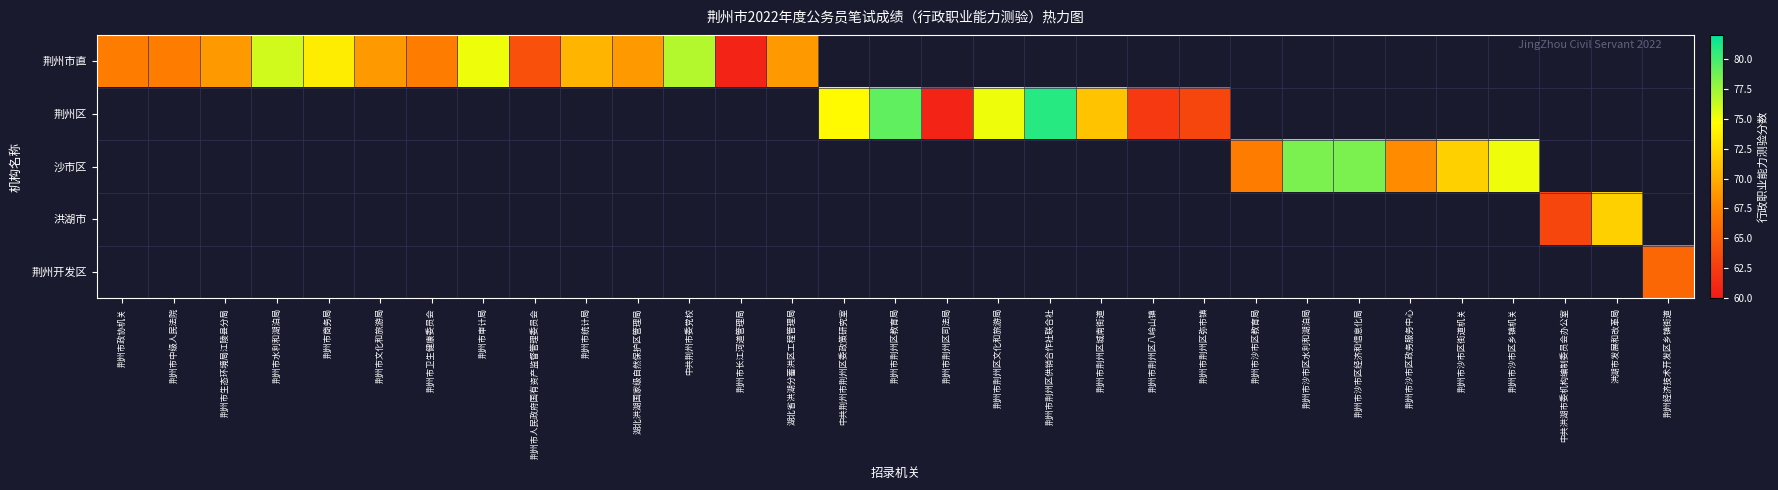

How many categories are shown in the chart?

31